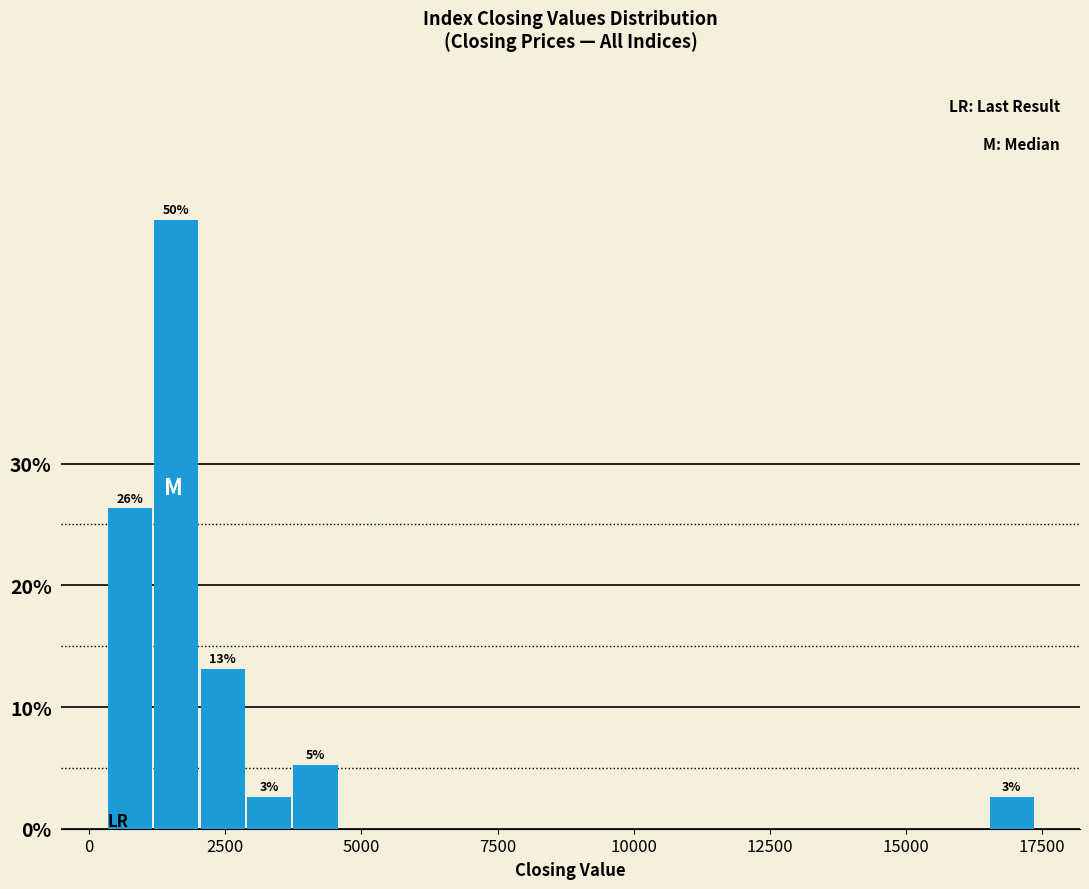

Around what value on the x-axis is the tallest bar? Give the approximate position of its centre, as read against the axis.

1500